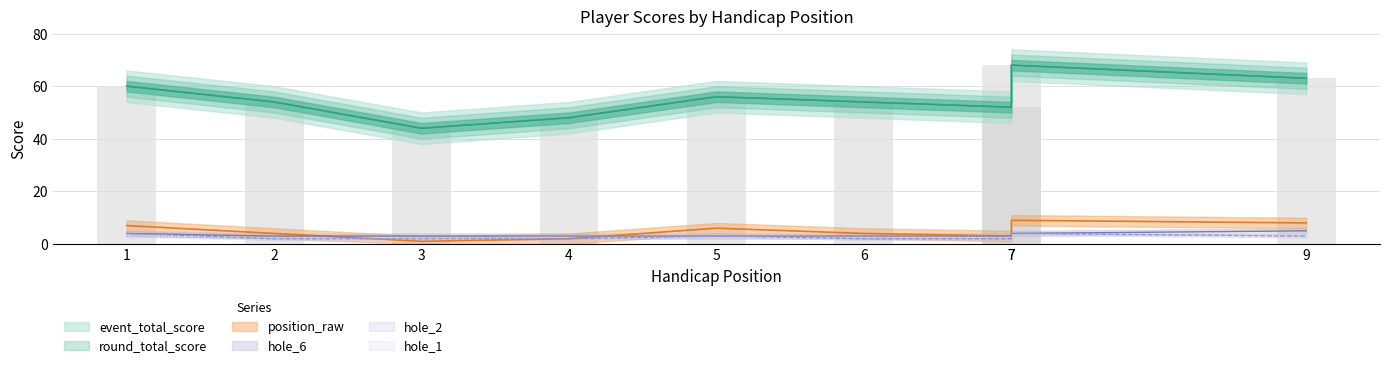

Which series has the largest total across all categories?

event_total_score